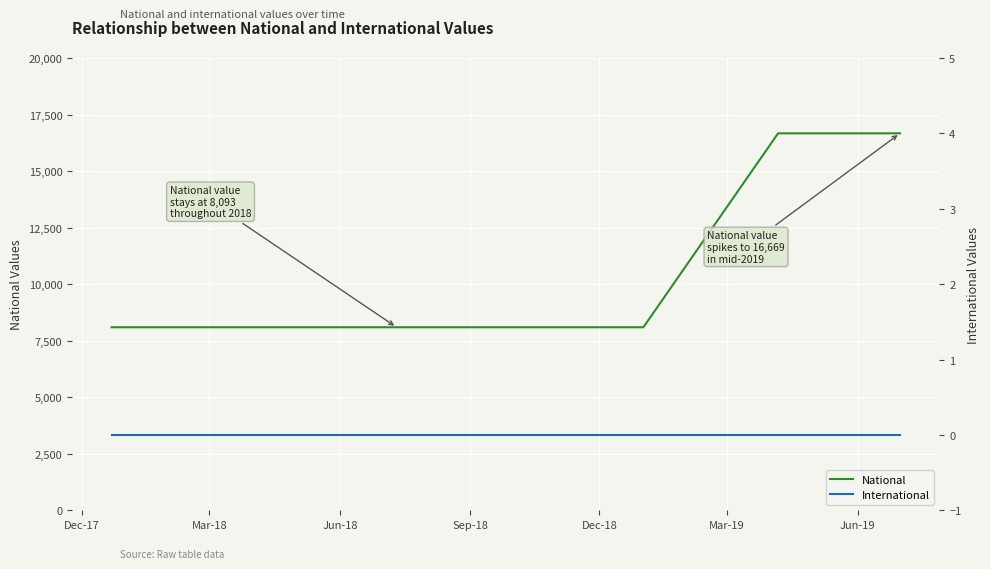

Where is National nearest to the value 12381?

Dec-17